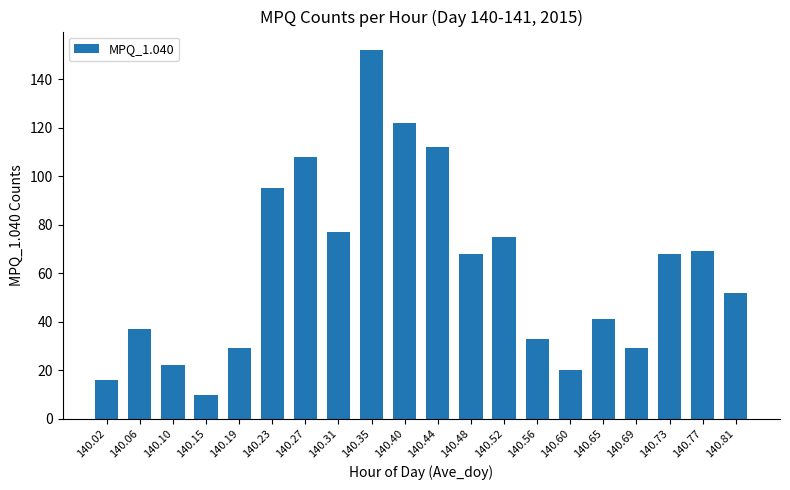

What is the smallest value displayed?

10